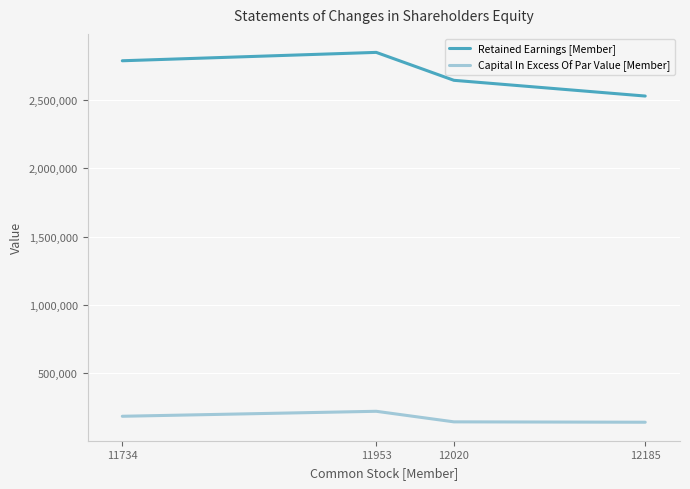

True or false: Retained Earnings [Member] and Capital In Excess Of Par Value [Member] intersect in this chart.

False